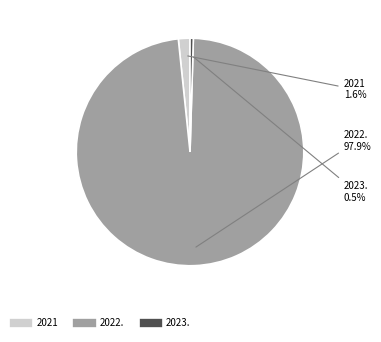

Which category has the biggest portion of the pie?

2022.